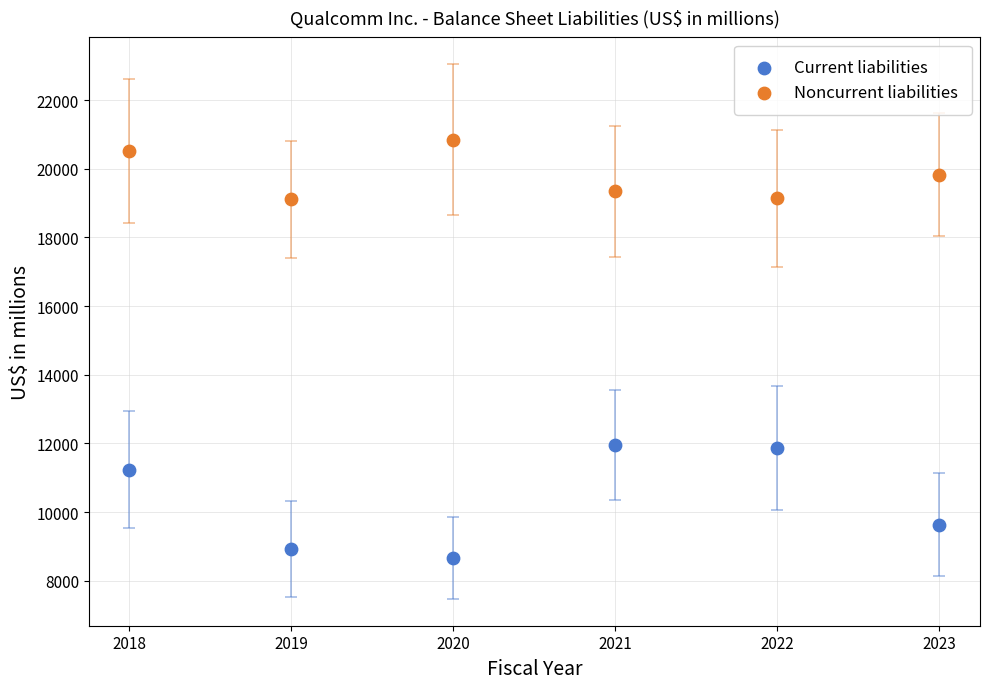

What are all the series names shown in the legend?

Current liabilities, Noncurrent liabilities